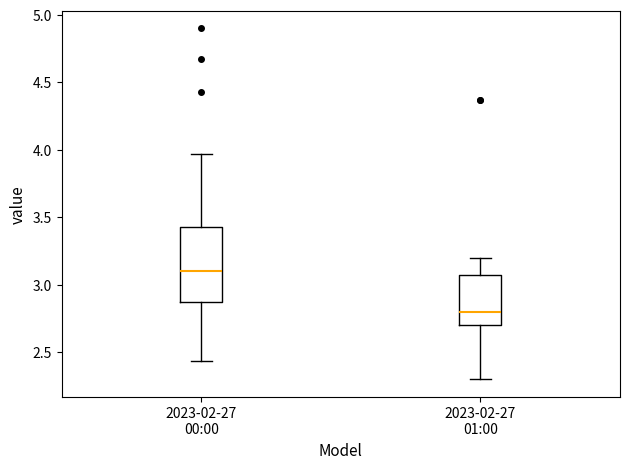

Reading left to right, read every box against the y-axis: the position of its median line, the range the box covers, and the ends of its whiskers. The values are not printed on the chart, so give them approximately, as read against the axis.

2023-02-27 00:00: median 3.10, box 2.85 to 3.45, whiskers 2.45 to 3.95
2023-02-27 01:00: median 2.80, box 2.70 to 3.05, whiskers 2.30 to 3.20